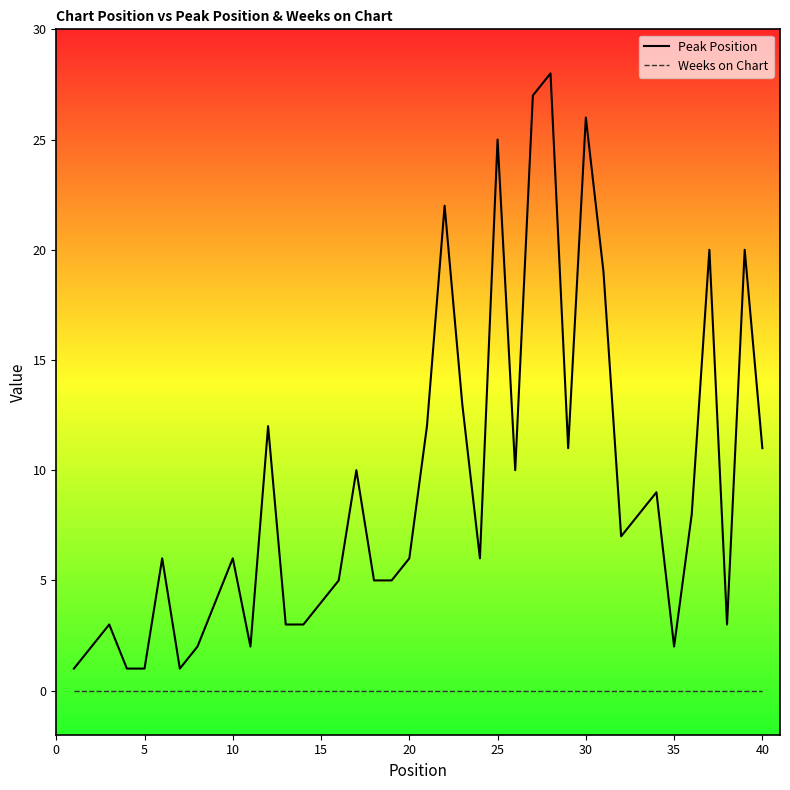

Which series has the widest spread of values?

Peak Position